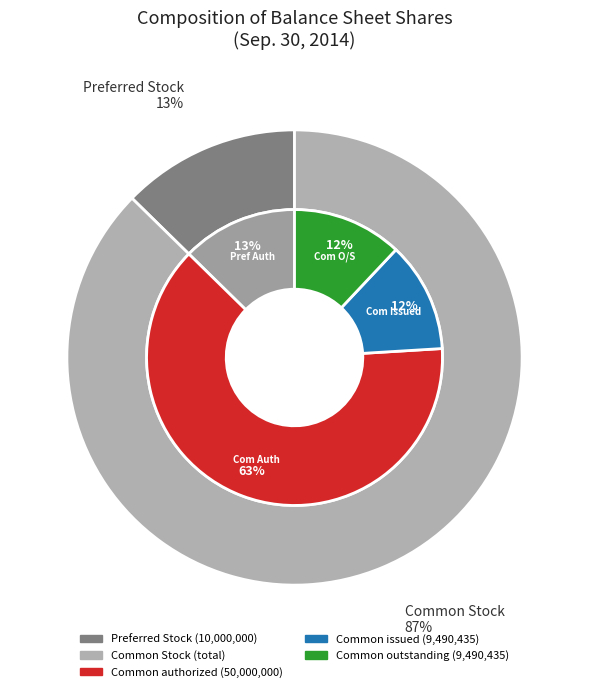

True or false: Preferred stock, shares authorized accounts for 1% of the total.

False